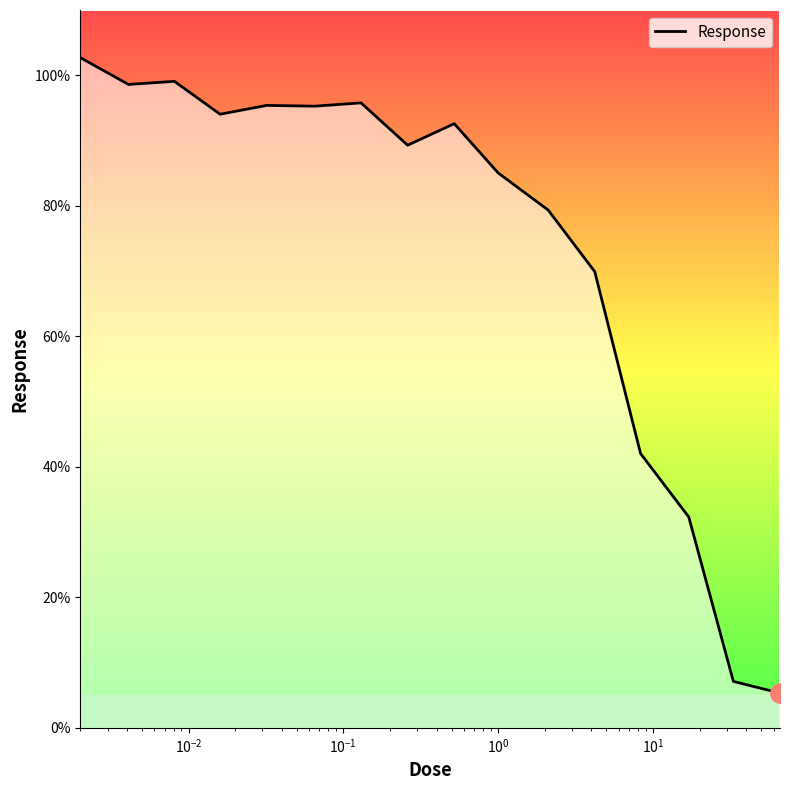

What is the difference between the second highest and second lowest values?

92.0